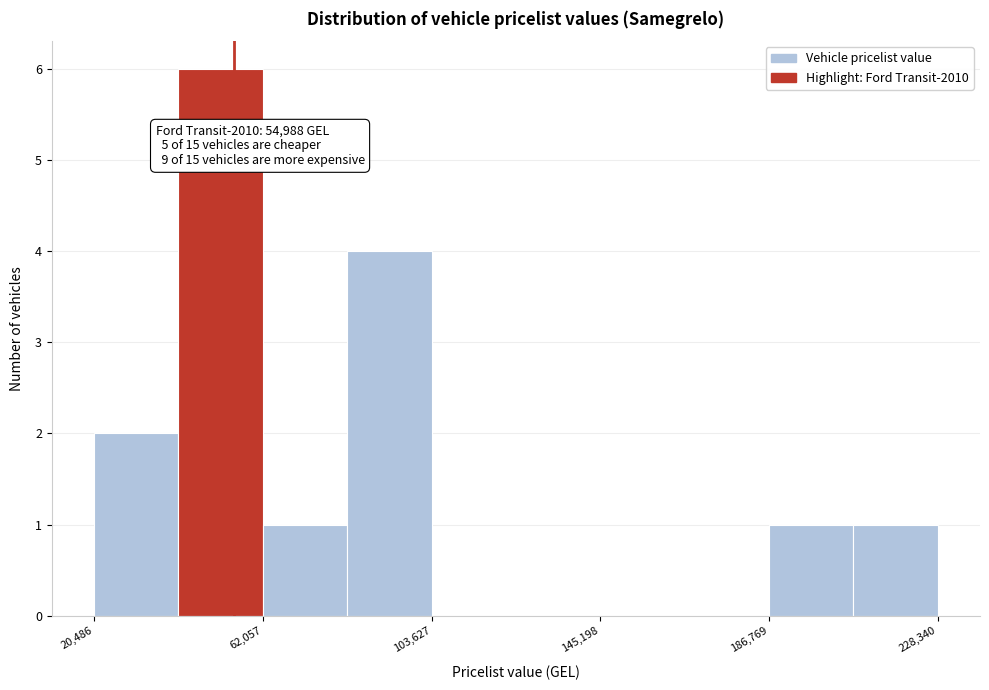

Over which range of the x-axis is the bar tallest?

40000 to 60000